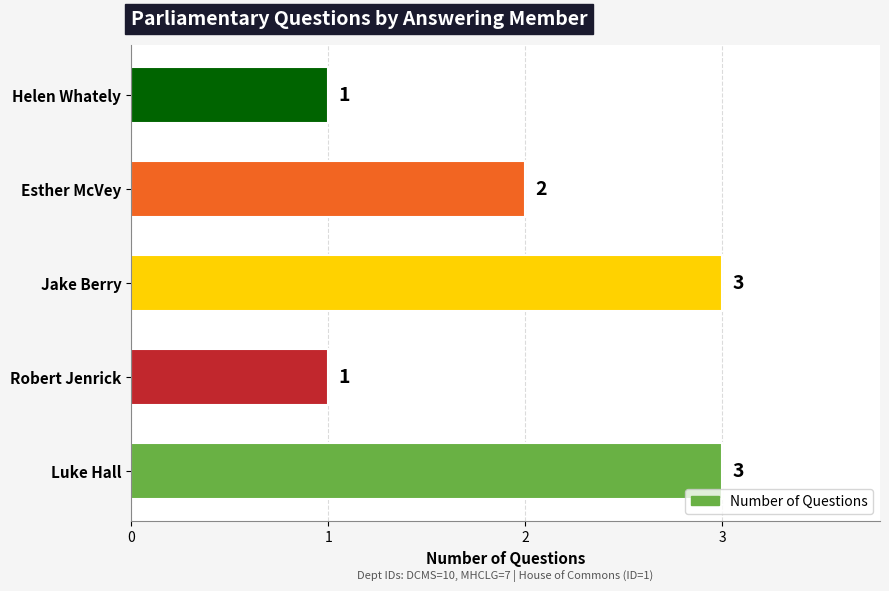

What is the label of the 1st bar from the top?

Helen Whately